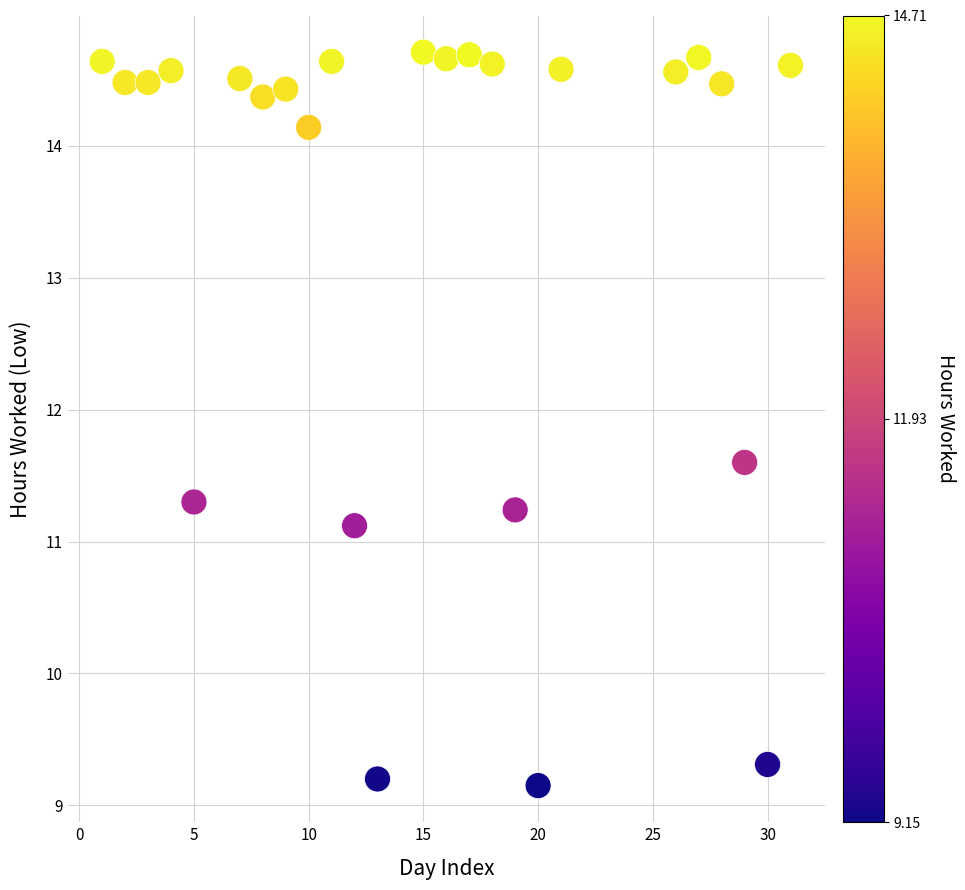

What Y value in the scatter plot is closest to 11?

11.1